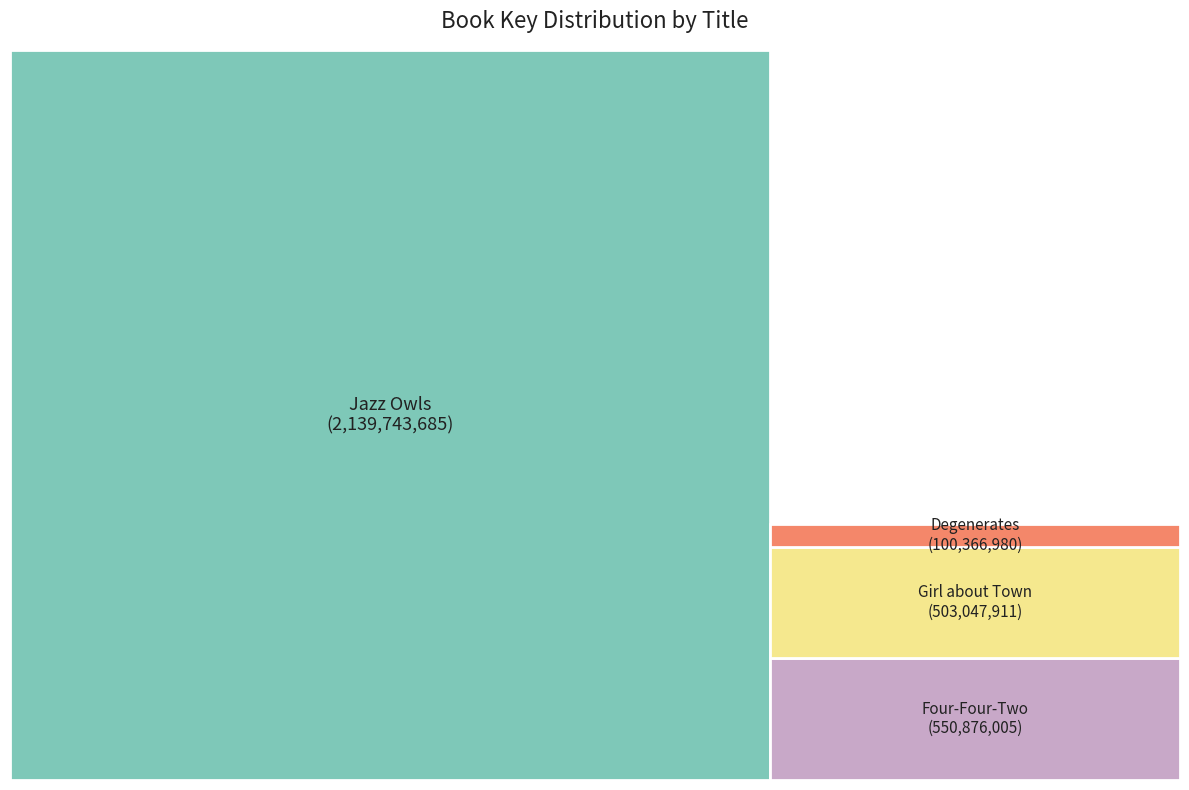

Is there a majority slice in this chart?

Yes